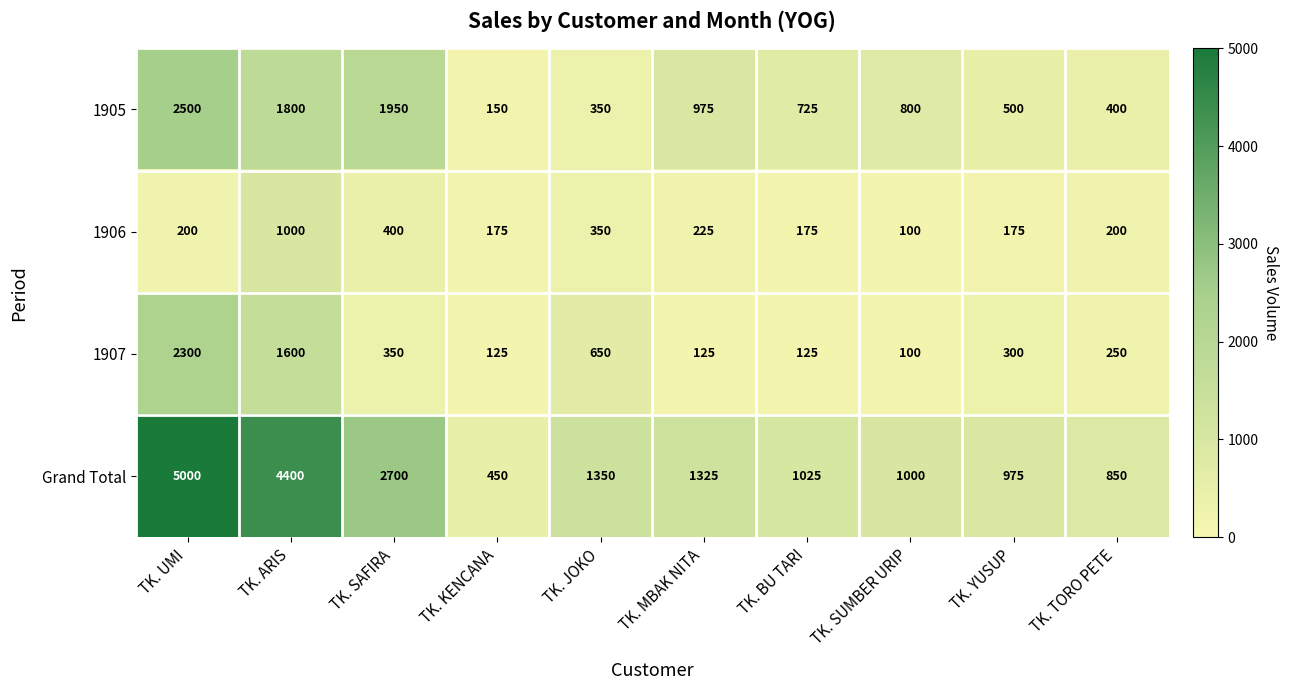

True or false: 1906 has a value of 357 at TK. TORO PETE.

False